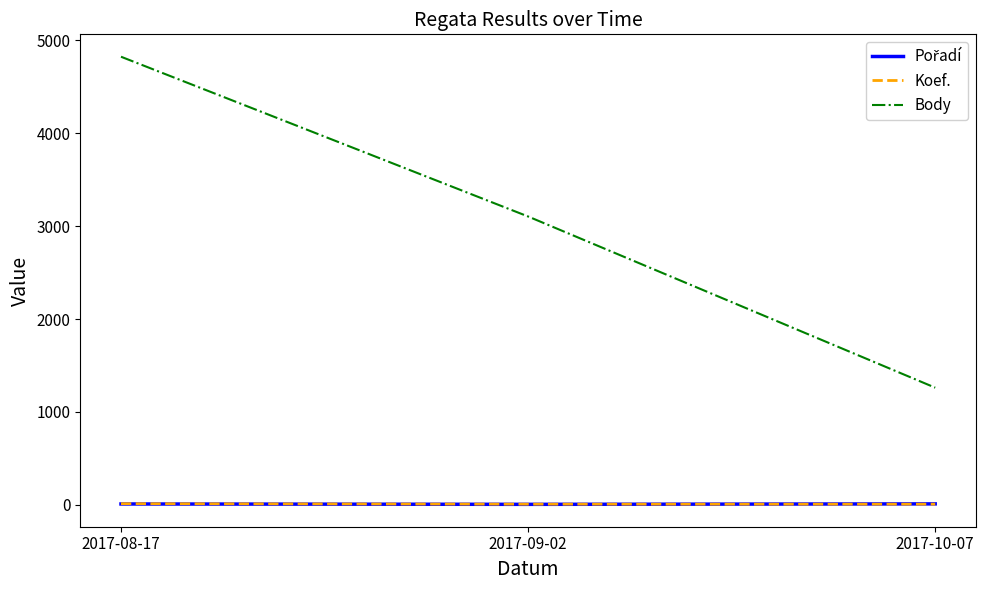

What is the spread (max minus min) of values at 2017-09-02?

3099